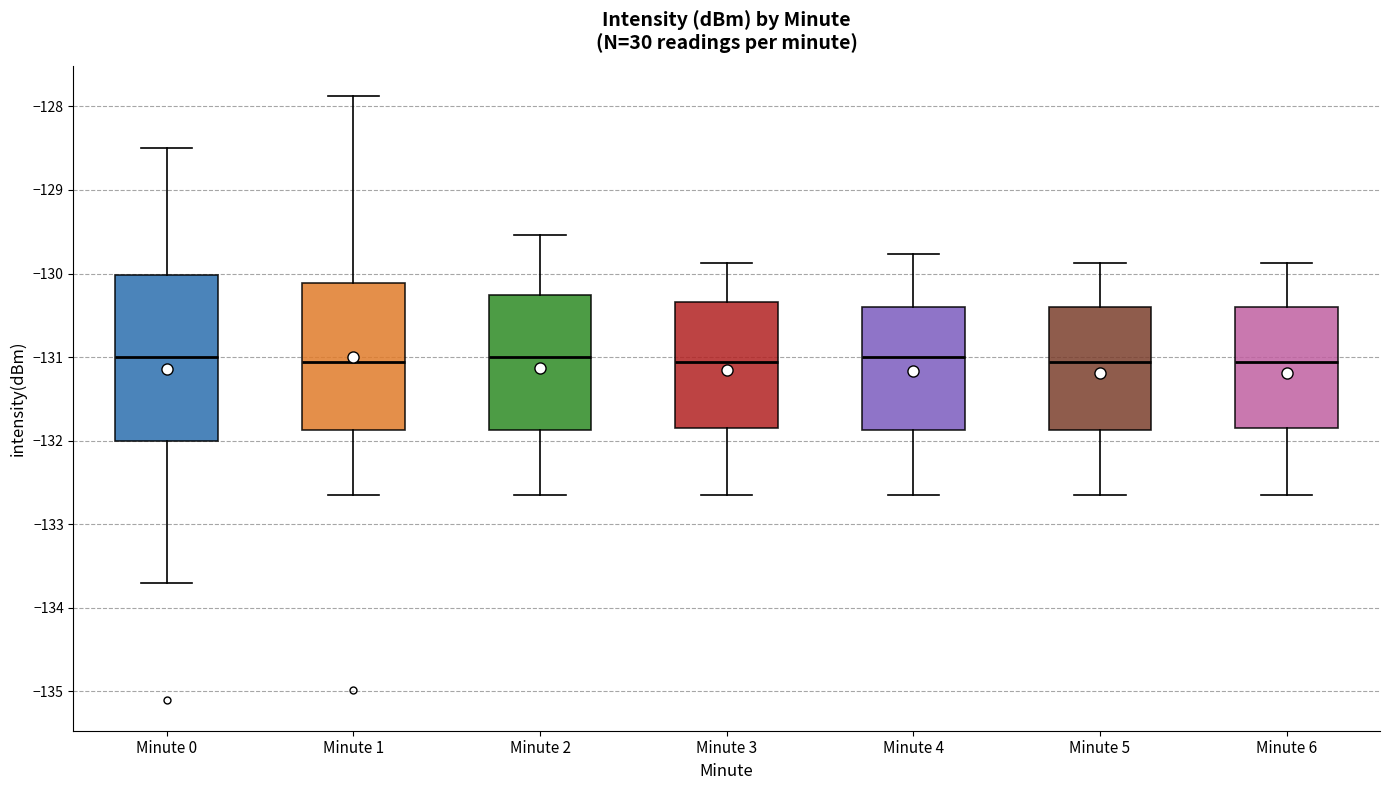

Reading left to right, transcribe this box plot: for each box, give where its median line is, the range the box spans, and where its two whiskers end, as read against the y-axis. The values are not printed on the chart, so give them approximately, as read against the axis.

Minute 0: median -131.0, box -132.0 to -130.0, whiskers -133.7 to -128.5
Minute 1: median -131.1, box -131.9 to -130.1, whiskers -132.7 to -127.9
Minute 2: median -131.0, box -131.9 to -130.3, whiskers -132.7 to -129.5
Minute 3: median -131.1, box -131.8 to -130.3, whiskers -132.7 to -129.9
Minute 4: median -131.0, box -131.9 to -130.4, whiskers -132.7 to -129.8
Minute 5: median -131.1, box -131.9 to -130.4, whiskers -132.7 to -129.9
Minute 6: median -131.1, box -131.8 to -130.4, whiskers -132.7 to -129.9